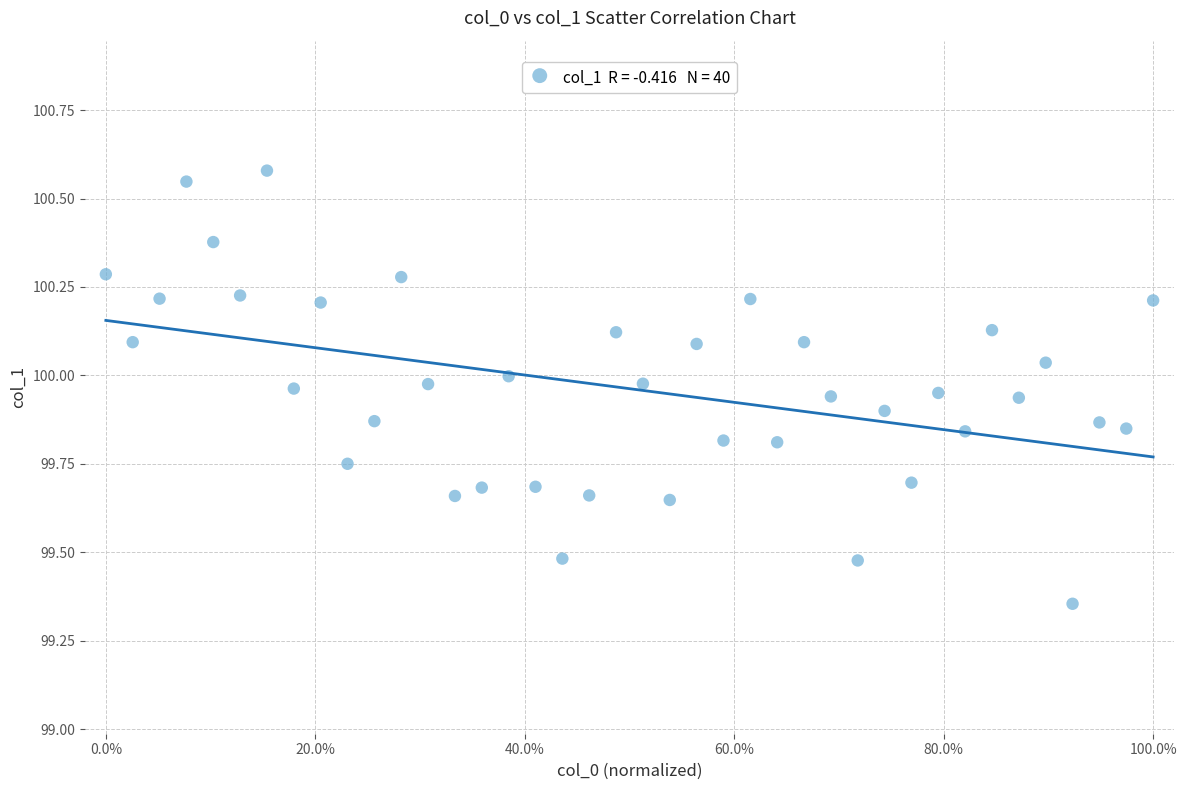

What is the range of X values (max minus min)?

1.0